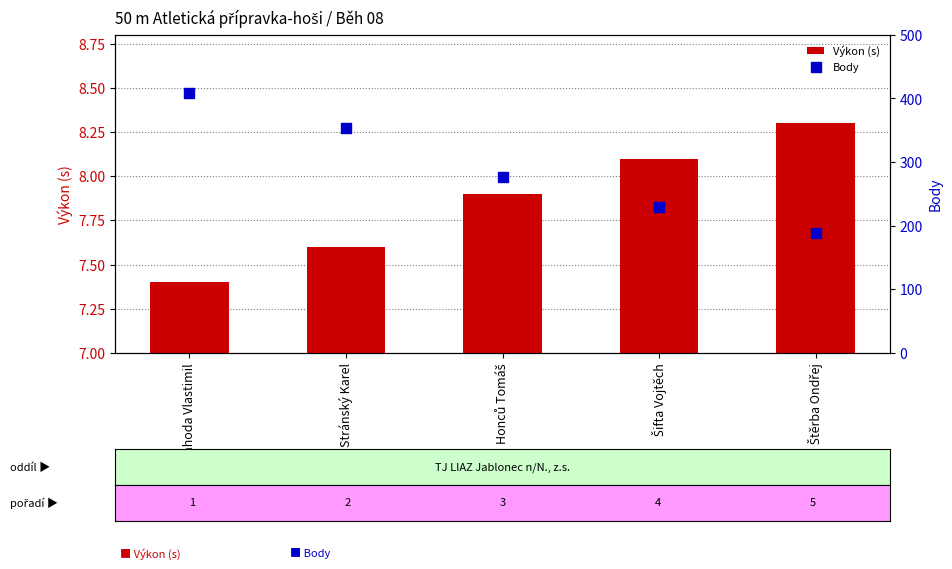

Which series contains the highest Y value?

Body